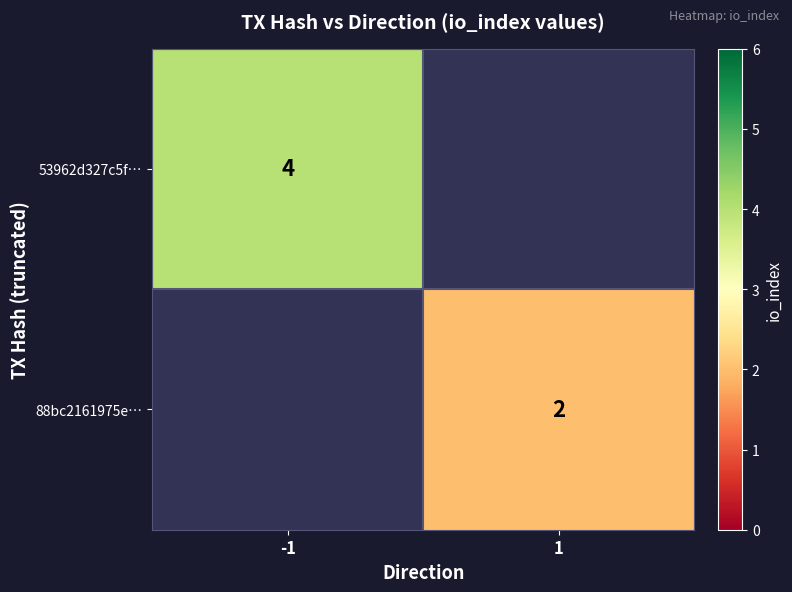

Is it true that 53962d327c5f… equals 4 at -1?

True